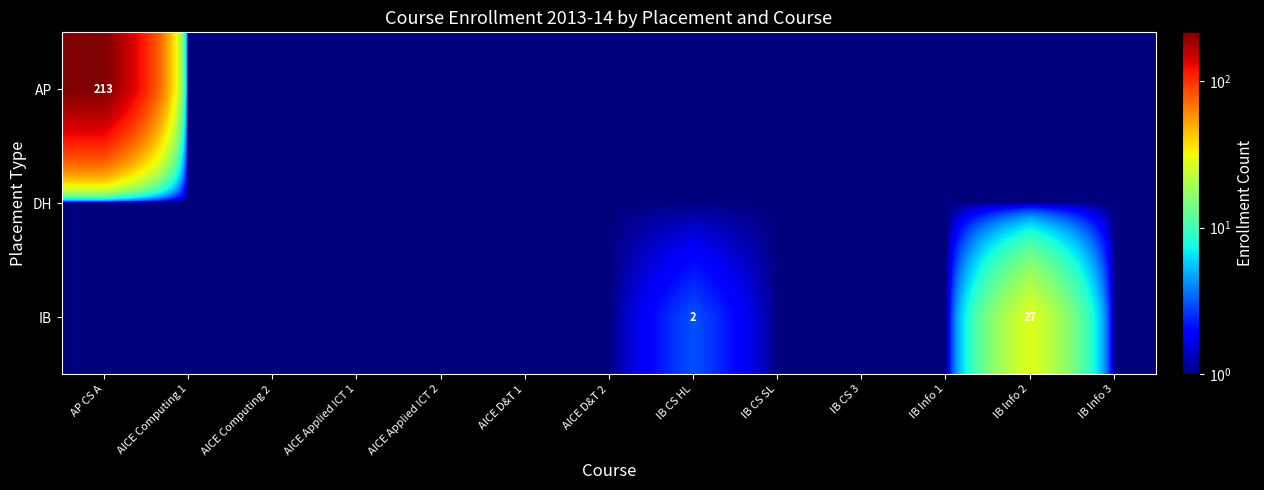

True or false: AP has a value of 1 at IB Info 2.

True